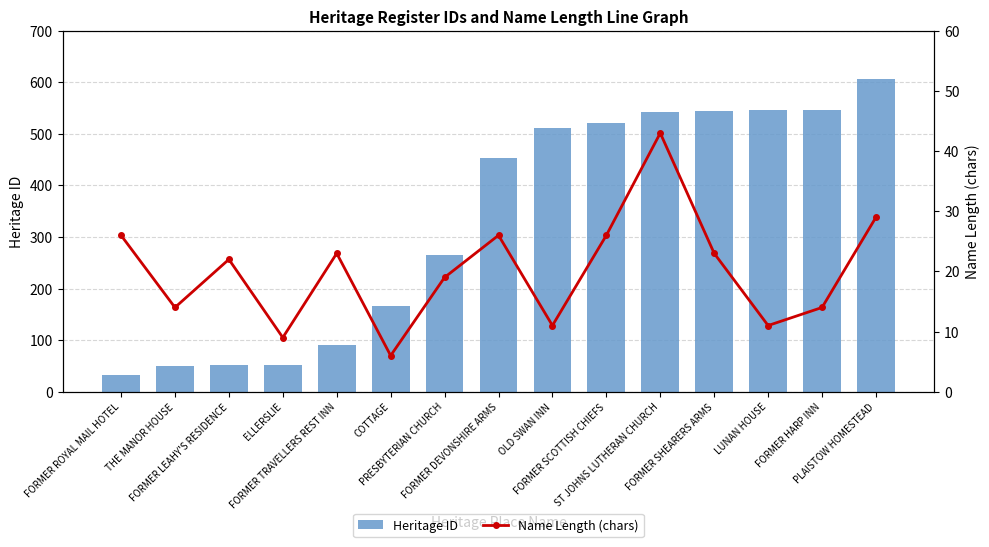

Reading left to right, transcribe all the data shown in this chart.

Heritage ID: FORMER ROYAL MAIL HOTEL=33	THE MANOR HOUSE=50	FORMER LEAHY'S RESIDENCE=51	ELLERSLIE=52	FORMER TRAVELLERS REST INN=90	COTTAGE=167	PRESBYTERIAN CHURCH=265	FORMER DEVONSHIRE ARMS=453	OLD SWAN INN=511	FORMER SCOTTISH CHIEFS=522	ST JOHNS LUTHERAN CHURCH=543	FORMER SHEARERS ARMS=545	LUNAN HOUSE=546	FORMER HARP INN=547	PLAISTOW HOMESTEAD=607
Name Length (chars): FORMER ROYAL MAIL HOTEL=26	THE MANOR HOUSE=14	FORMER LEAHY'S RESIDENCE=22	ELLERSLIE=9	FORMER TRAVELLERS REST INN=23	COTTAGE=6	PRESBYTERIAN CHURCH=19	FORMER DEVONSHIRE ARMS=26	OLD SWAN INN=11	FORMER SCOTTISH CHIEFS=26	ST JOHNS LUTHERAN CHURCH=43	FORMER SHEARERS ARMS=23	LUNAN HOUSE=11	FORMER HARP INN=14	PLAISTOW HOMESTEAD=29